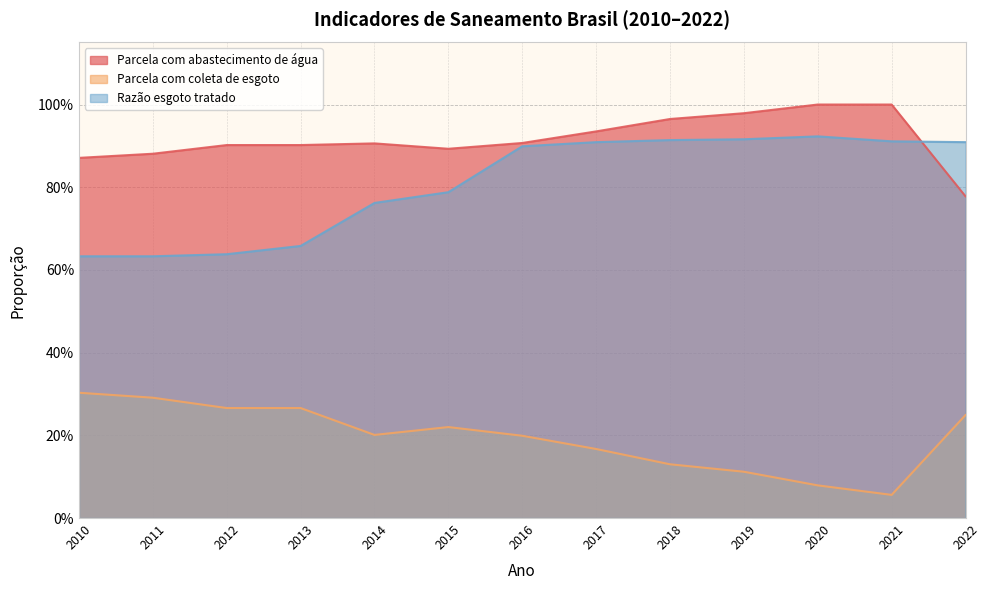

Does the chart have visible grid lines?

Yes